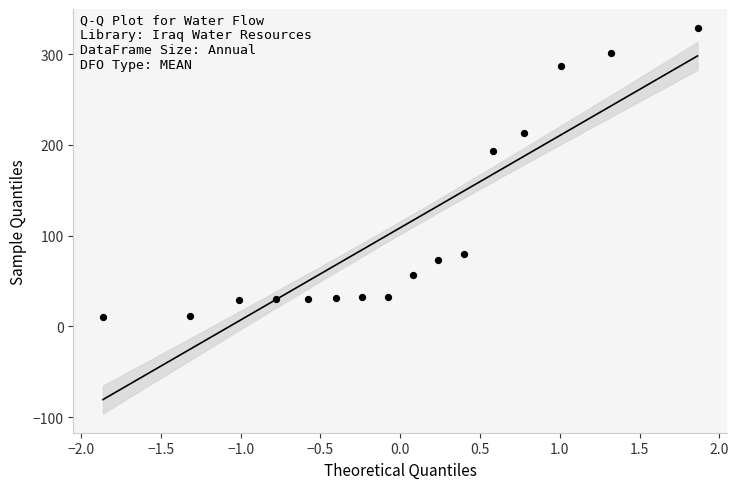

What Y value in the scatter plot is closest to 169?

193.8